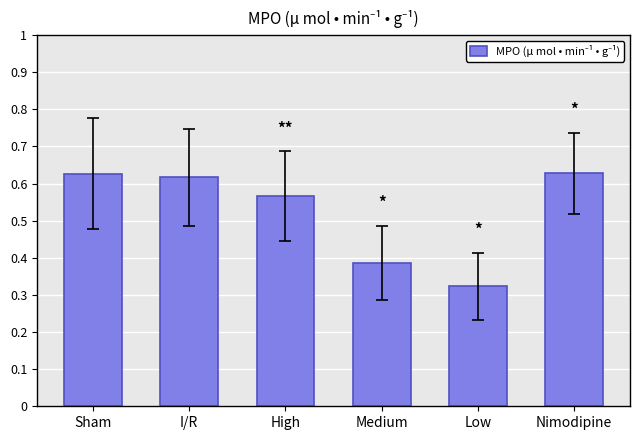

What is the sum of all values?

3.1